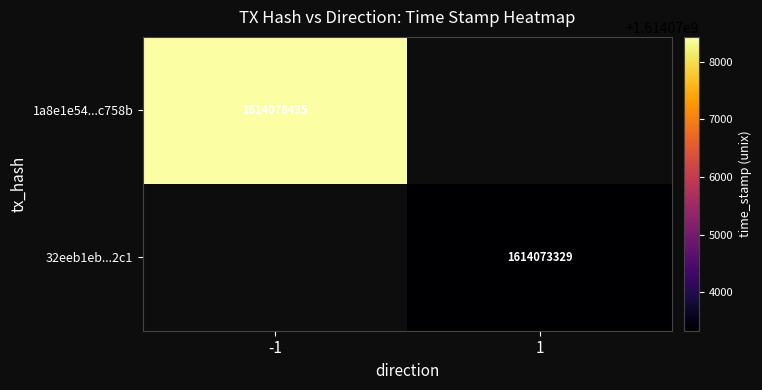

What is the smallest value displayed?

1614073329.0